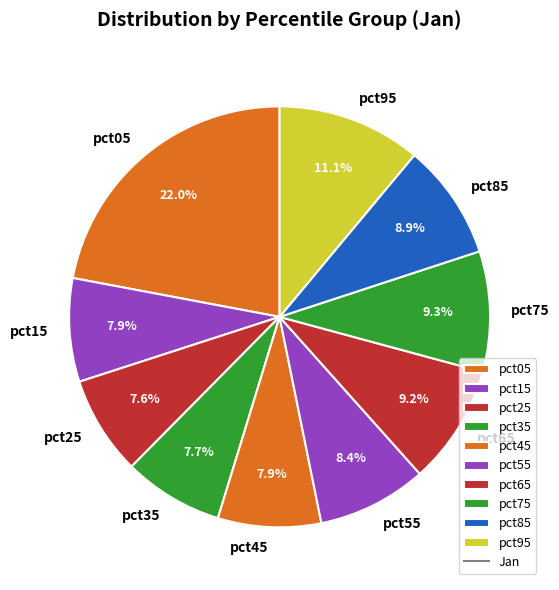

How many segments does this pie chart have?

10